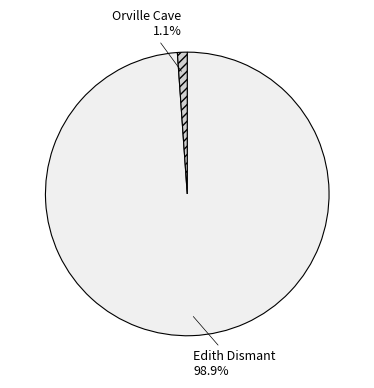

To the nearest percent, what is the average slice percentage?

50%